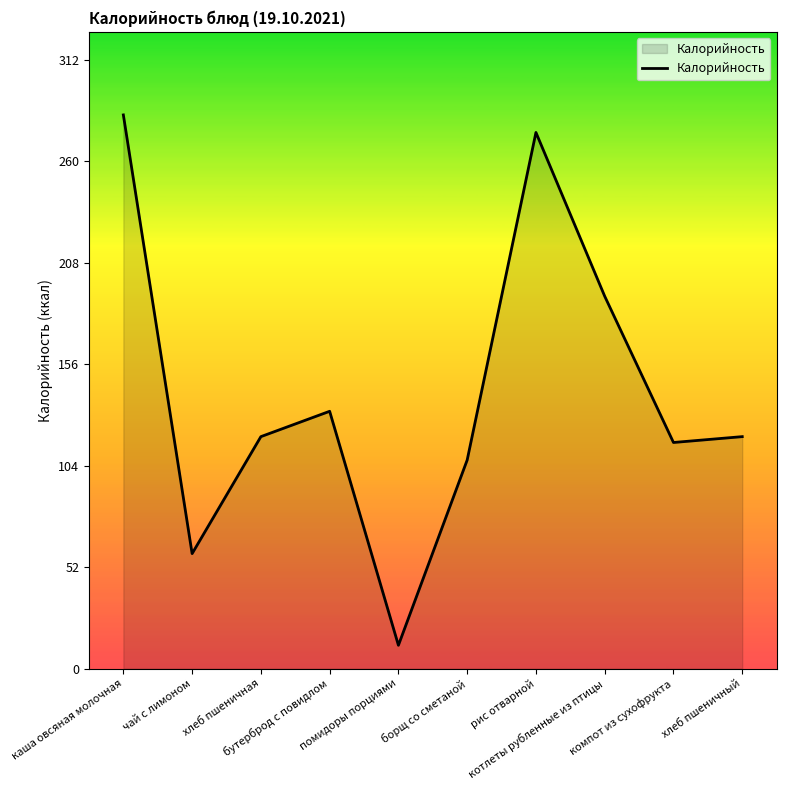

Reading left to right, transcribe all the data shown in this chart.

каша овсяная молочная=284	чай с лимоном=59	хлеб пшеничная=119	бутерброд с повидлом=132	помидоры порциями=12	борщ со сметаной=107	рис отварной=275	котлеты рубленные из птицы=191	компот из сухофрукта=116	хлеб пшеничный=119